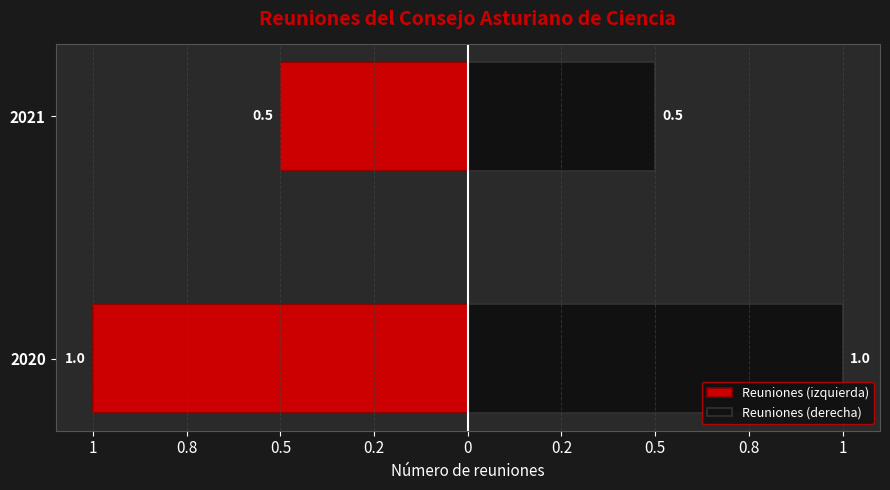

Reading right to left, transcribe all the data shown in this chart.

Reuniones (izquierda): -0.5	-1.0
Reuniones (derecha): 0.5	1.0